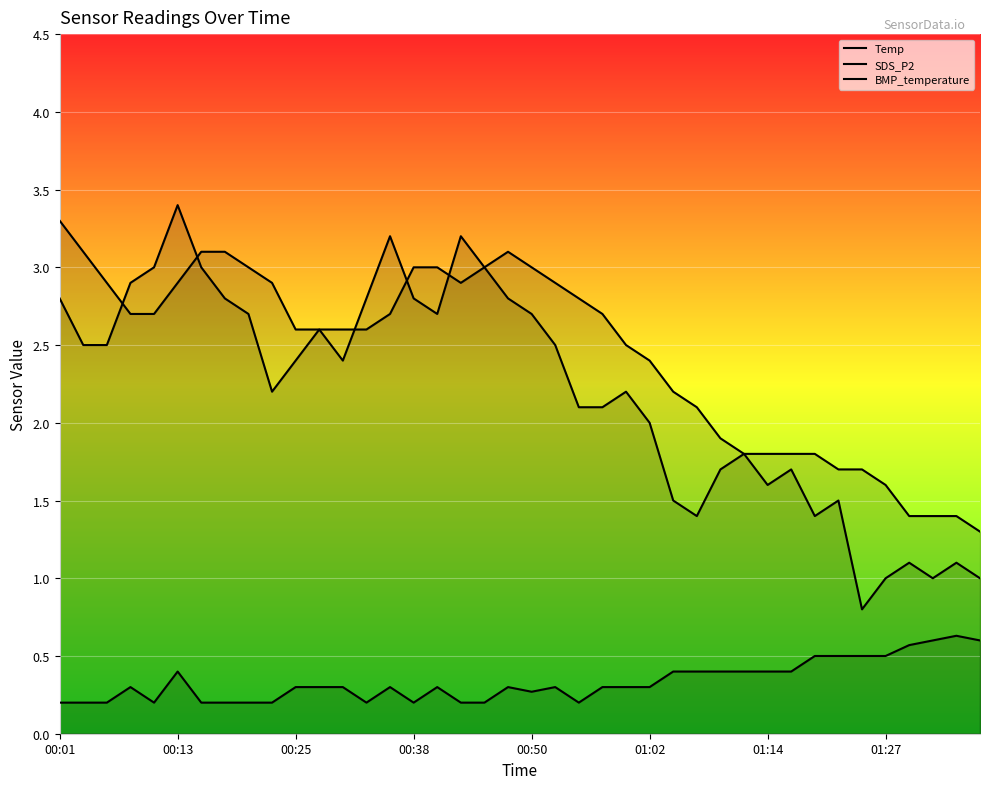

What is the value of the SDS_P2 point at the 40th from the left?

0.6